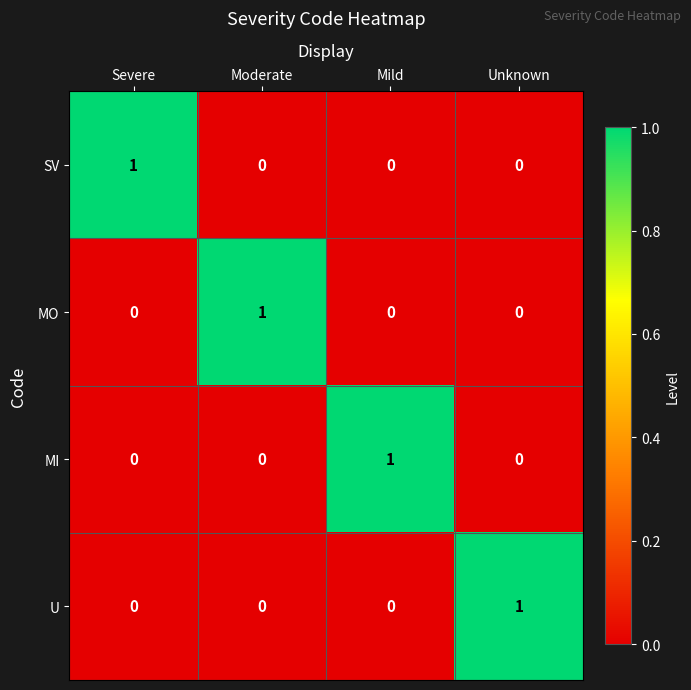

At which label does MI reach its peak?

Mild